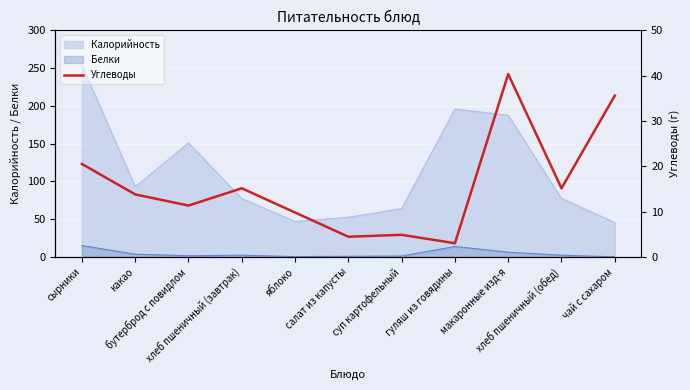

True or false: there are more than 0 points higher than both neighbors.

True